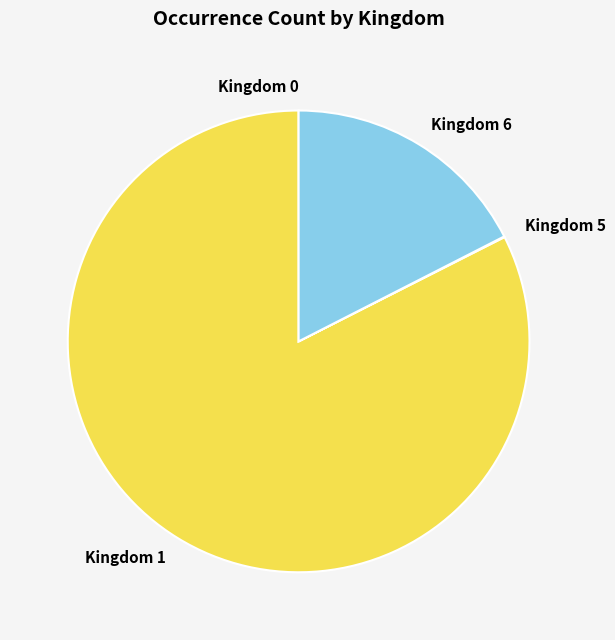

The Kingdom 6 slice represents 32% of the pie. True or false?

False